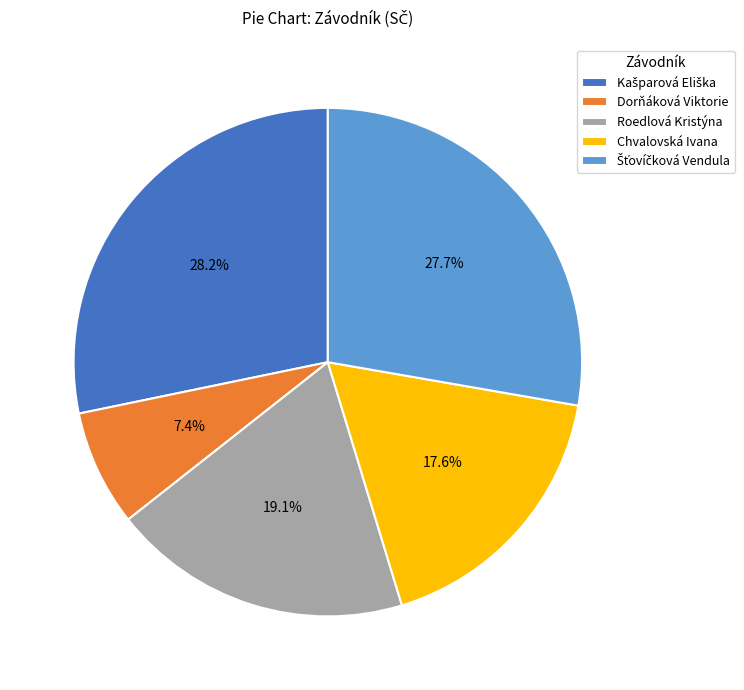

What is the ratio of the value at Chvalovská Ivana to the value at Dorňáková Viktorie?

2.4